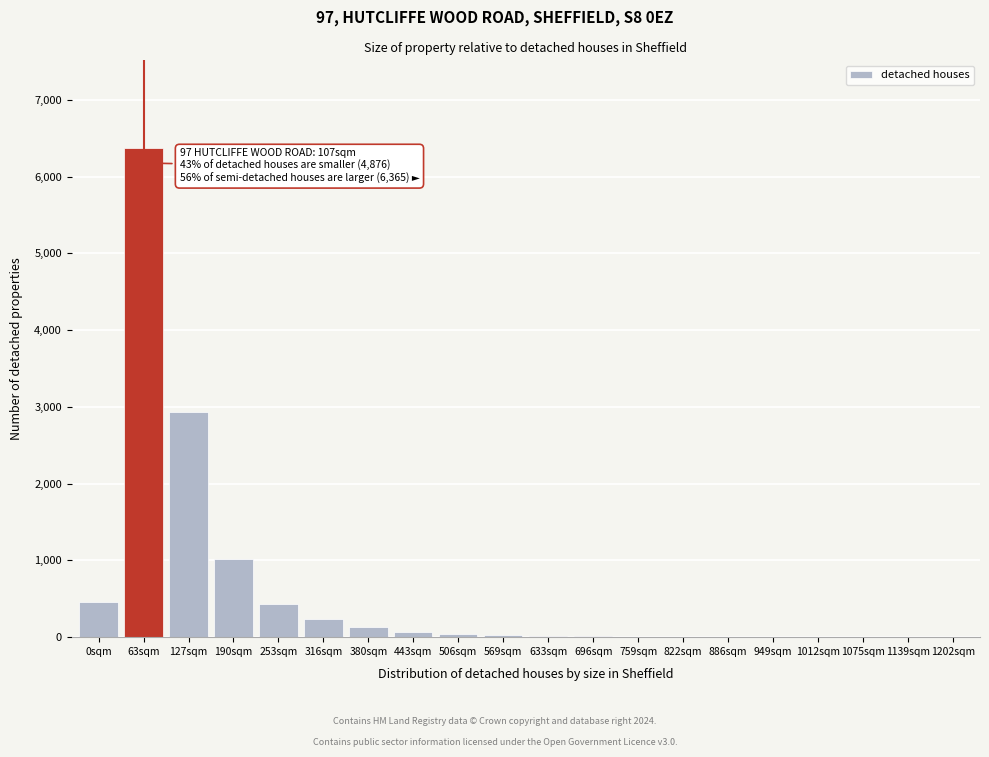

What is the sum of all values?

11785